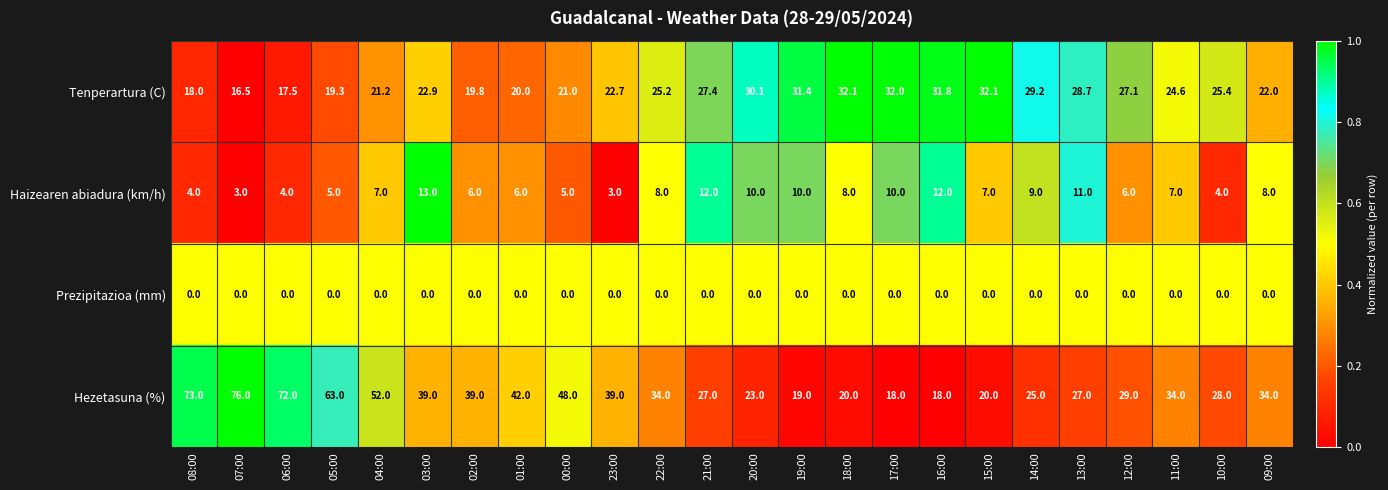

Count the number of categories in the chart.

24